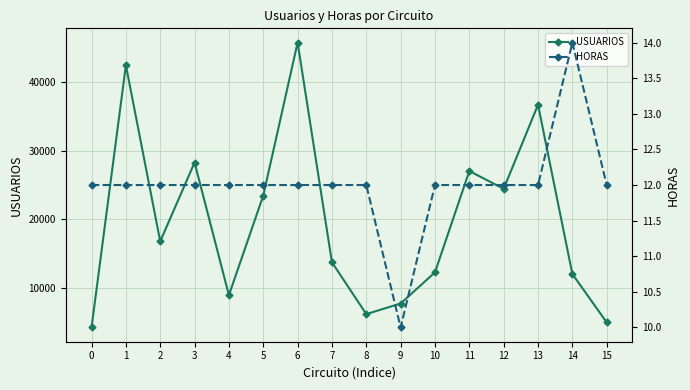

Reading left to right, extract all data points from this chart.

USUARIOS: 4305	42404	16816	28271	8998	23467	45694	13773	6248	7784	12320	27036	24448	36664	12072	5037
HORAS: 12	12	12	12	12	12	12	12	12	10	12	12	12	12	14	12